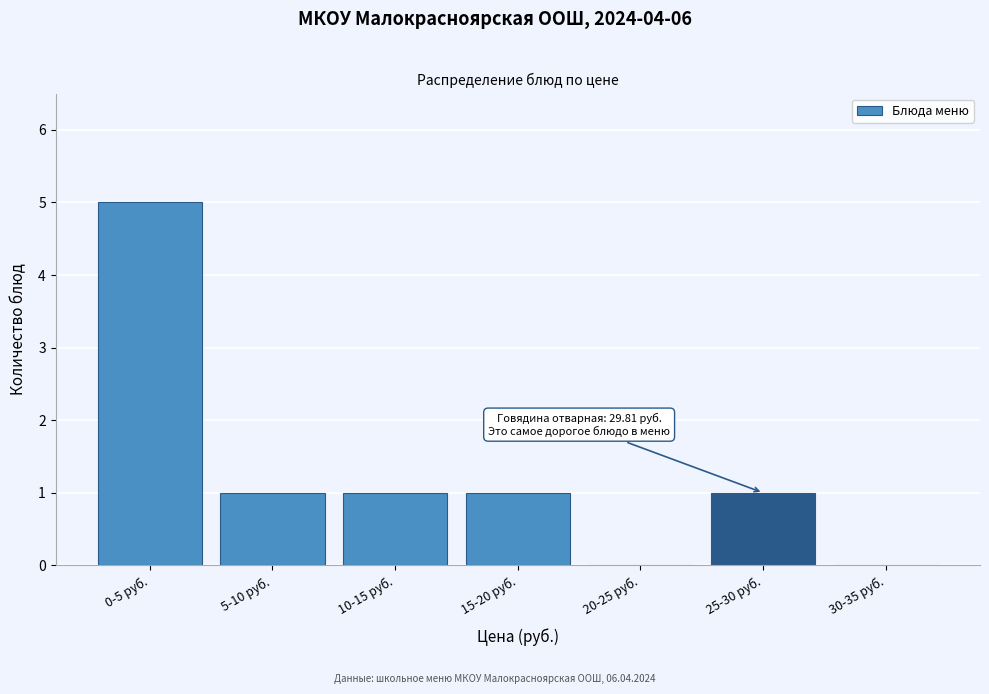

Reading left to right, extract all data points from this chart.

0-5 руб.=5	5-10 руб.=1	10-15 руб.=1	15-20 руб.=1	20-25 руб.=0	25-30 руб.=1	30-35 руб.=0